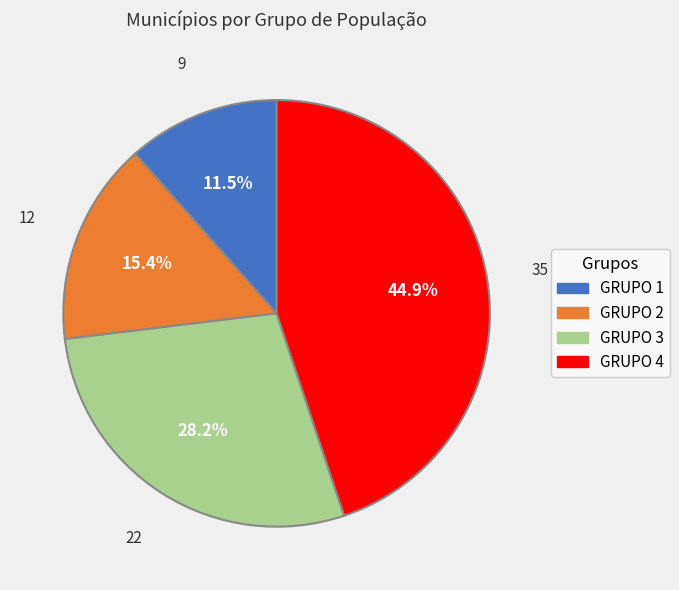

True or false: GRUPO 4 accounts for 45% of the total.

True